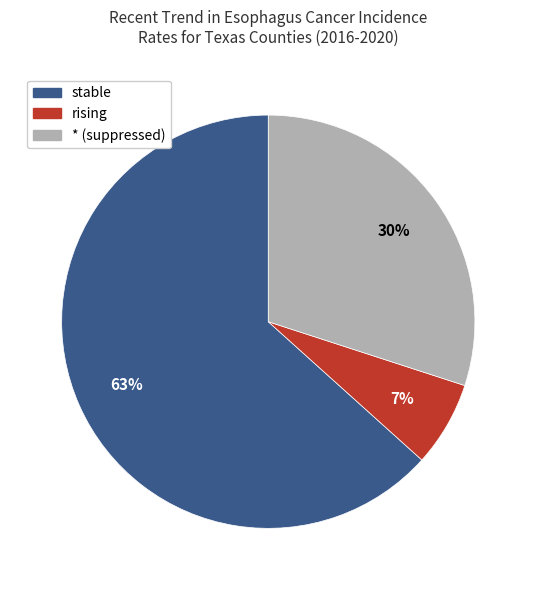

Is there a majority slice in this chart?

Yes